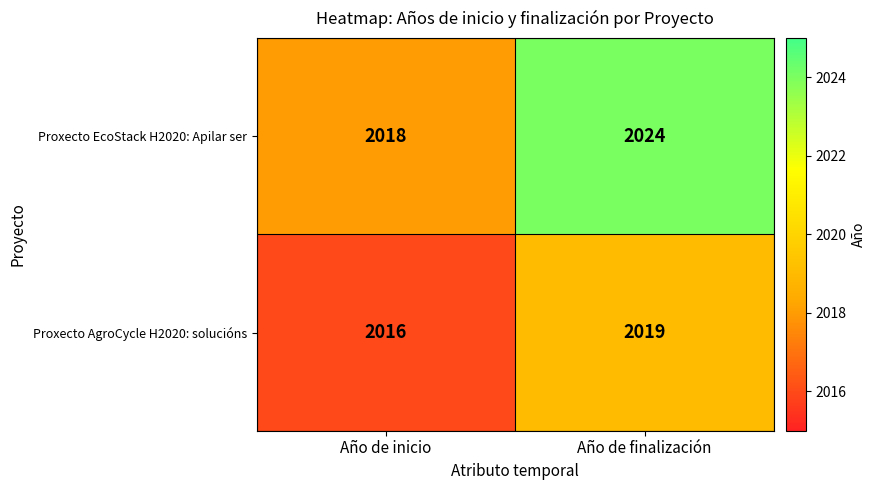

Count the number of data series in this chart.

2